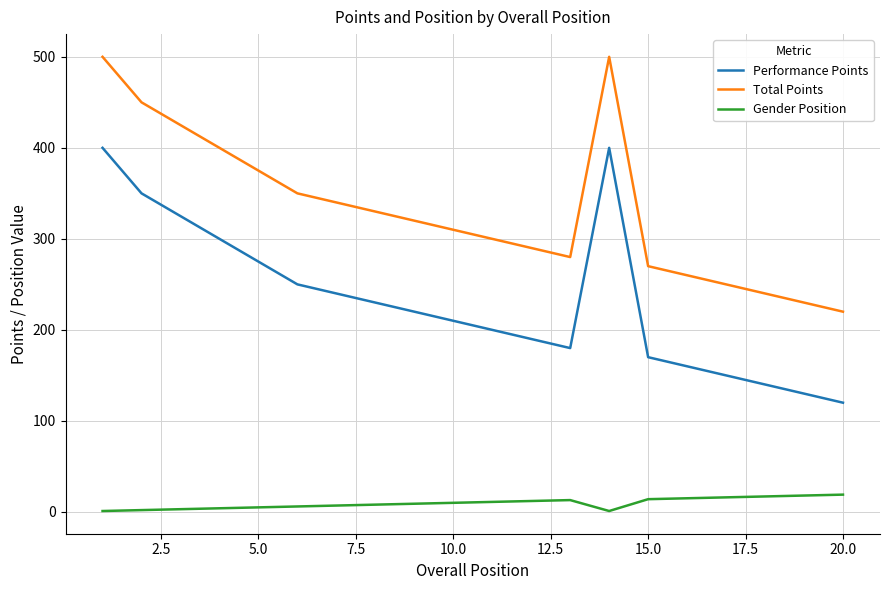

True or false: Total Points and Performance Points cross at least once.

False